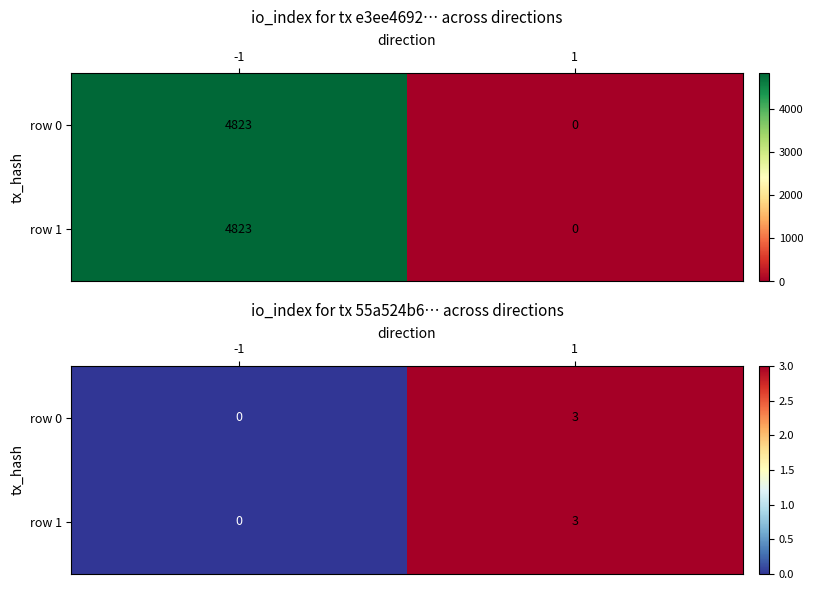

Rank the series at 1 from lowest to highest value.

row 0, row 1